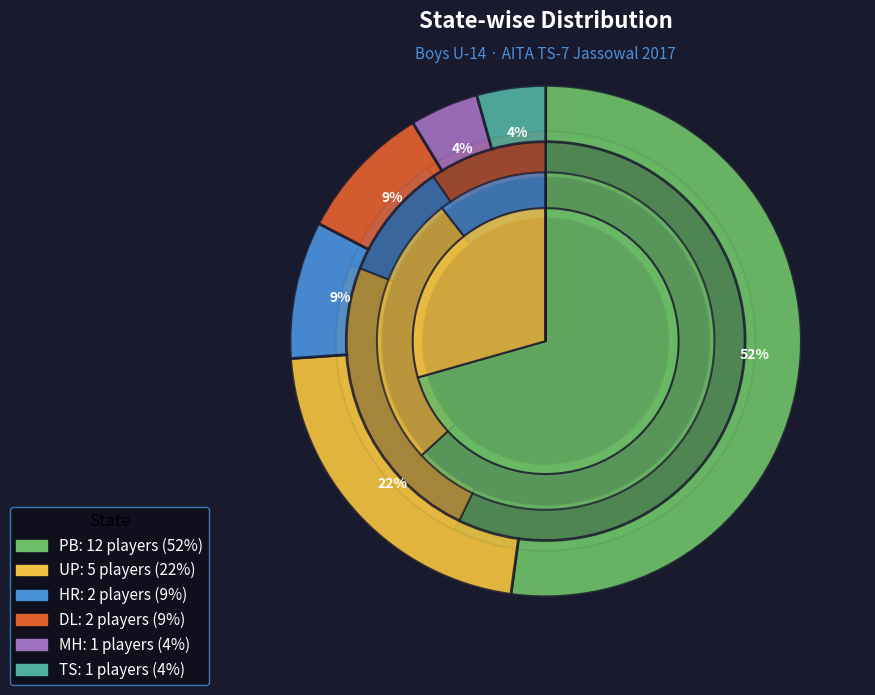

What percentage do DL and TS together represent?

13.0%